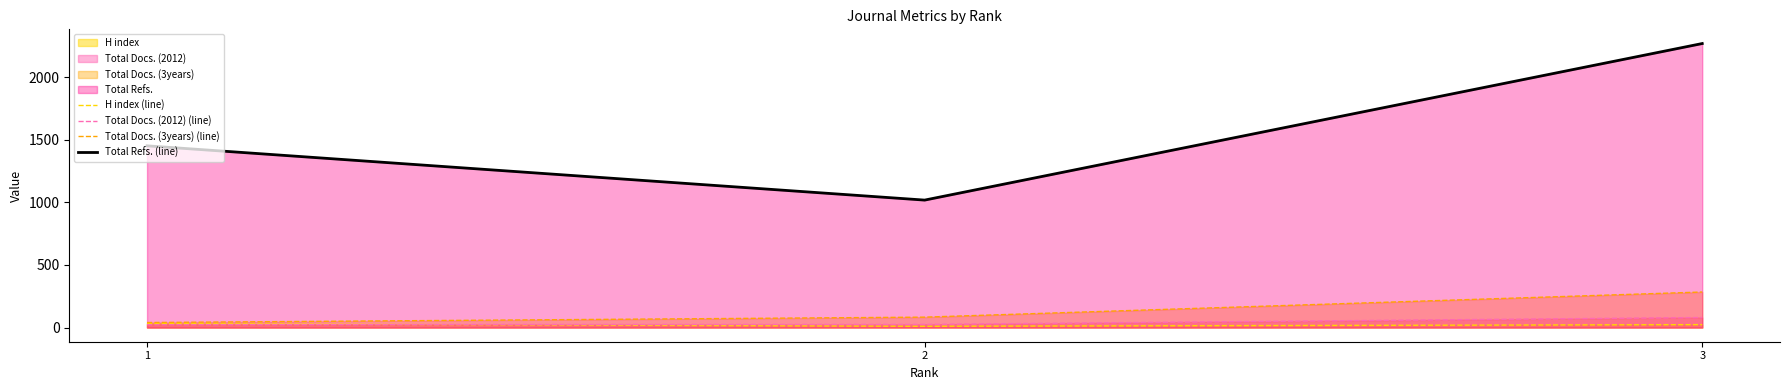

How many series are shown in this chart?

4